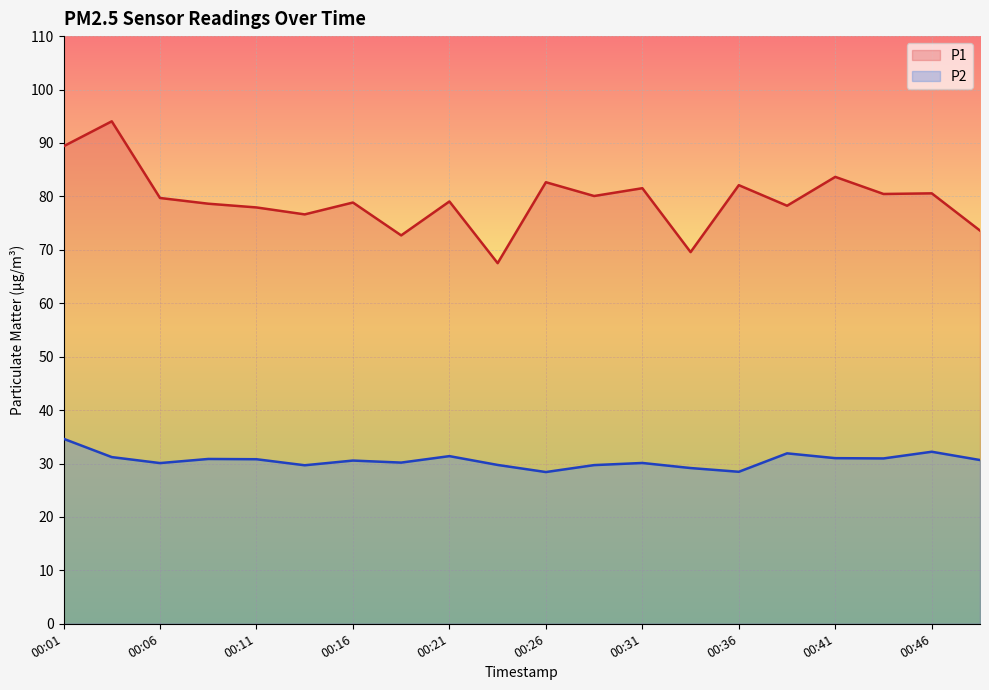

Between 00:19 and 00:28, which is larger?

00:28